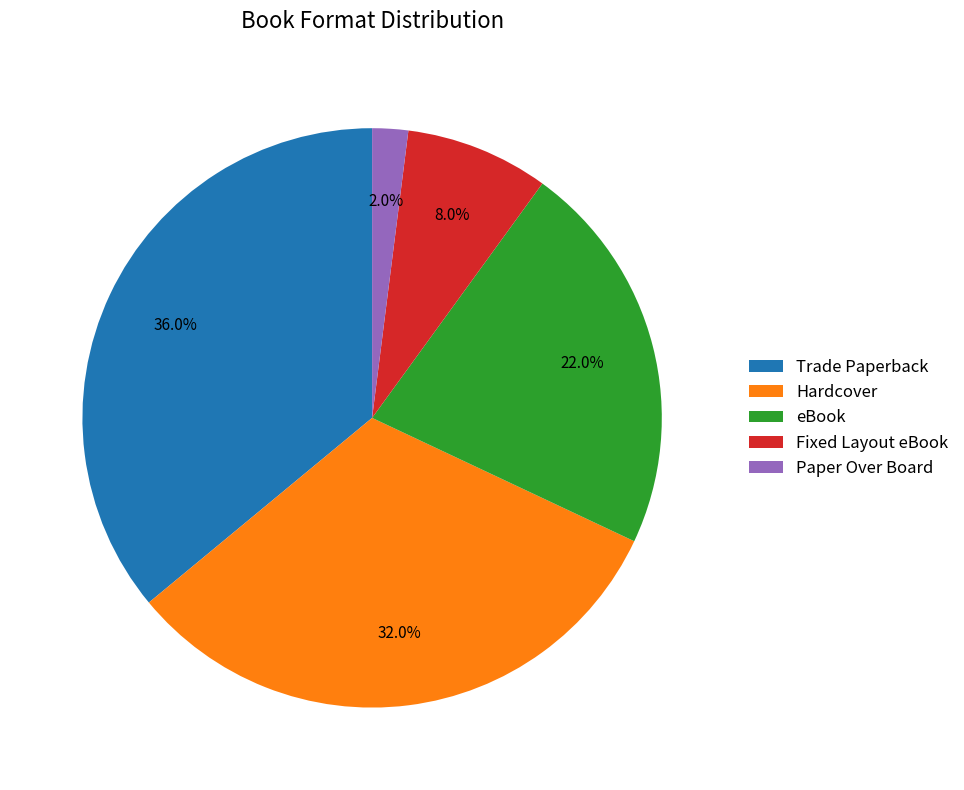

Is Paper Over Board the majority of the pie?

No